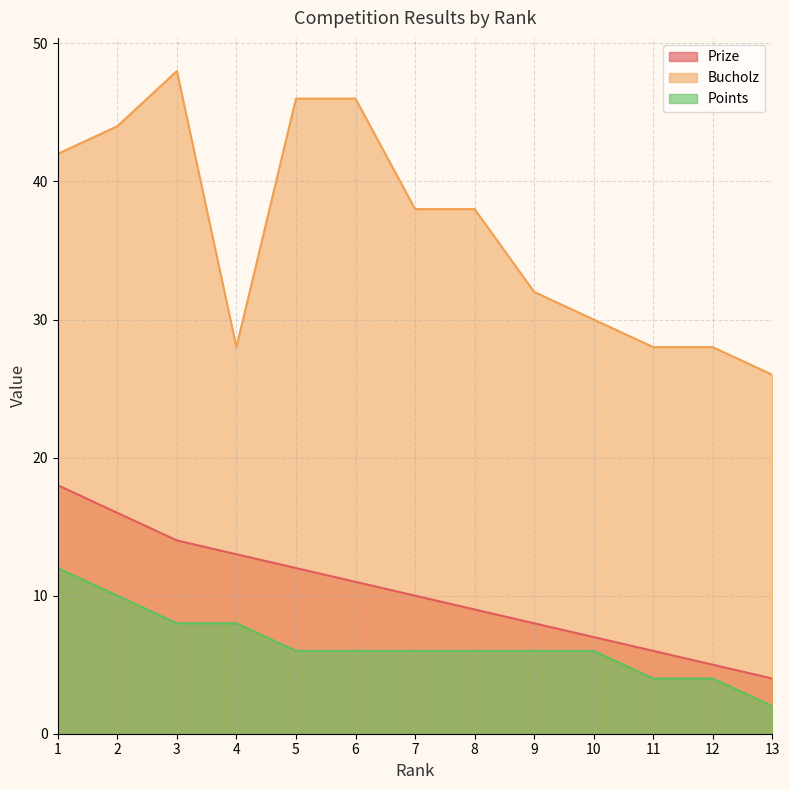

What is the sum of the Points values at 2 and 4?

18